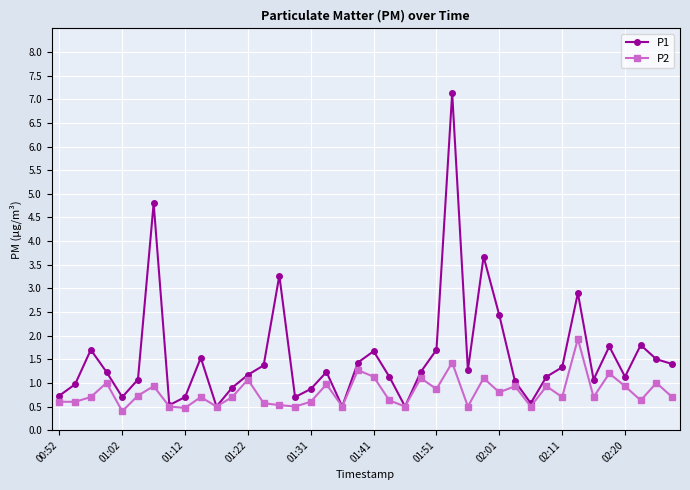

Is this an area chart (filled region under the line)?

No